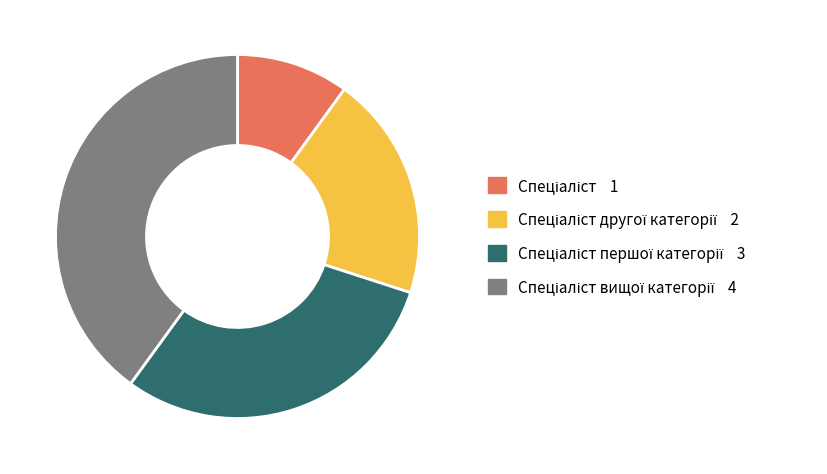

Is there any slice that represents more than half of the pie?

No